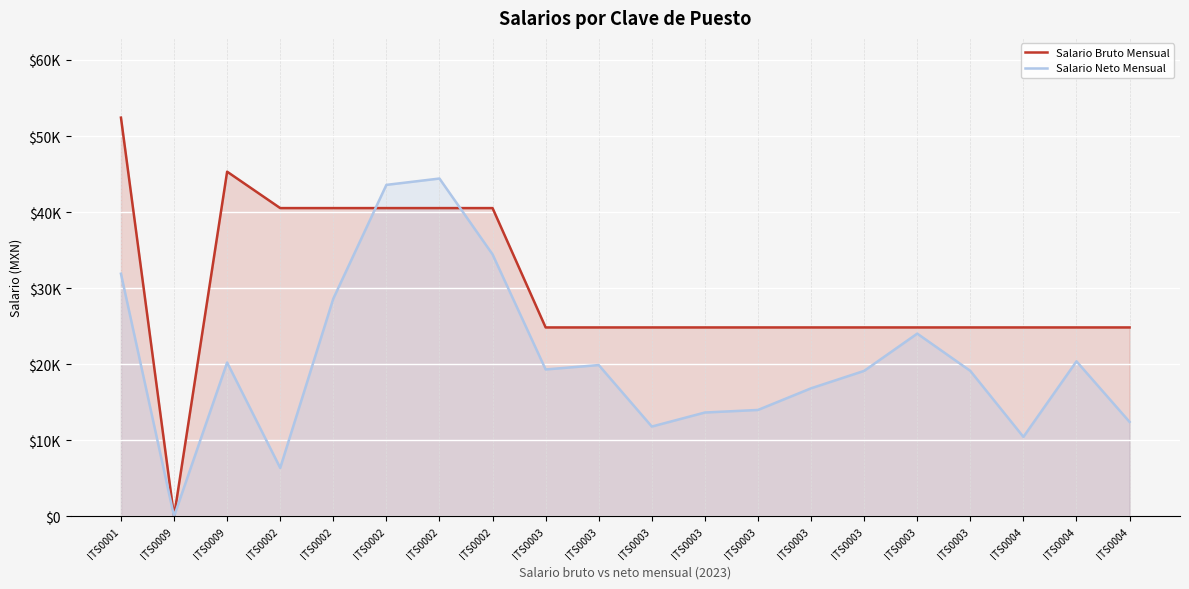

What is the value of the Salario Bruto Mensual point at the 14th from the left?

24835.8